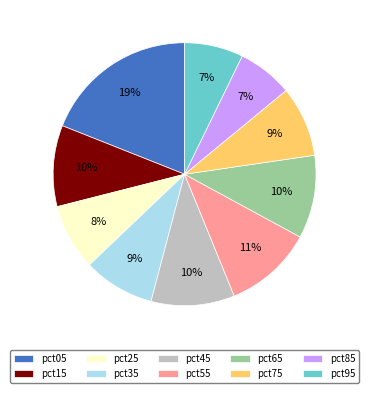

Which slice is the largest?

pct05